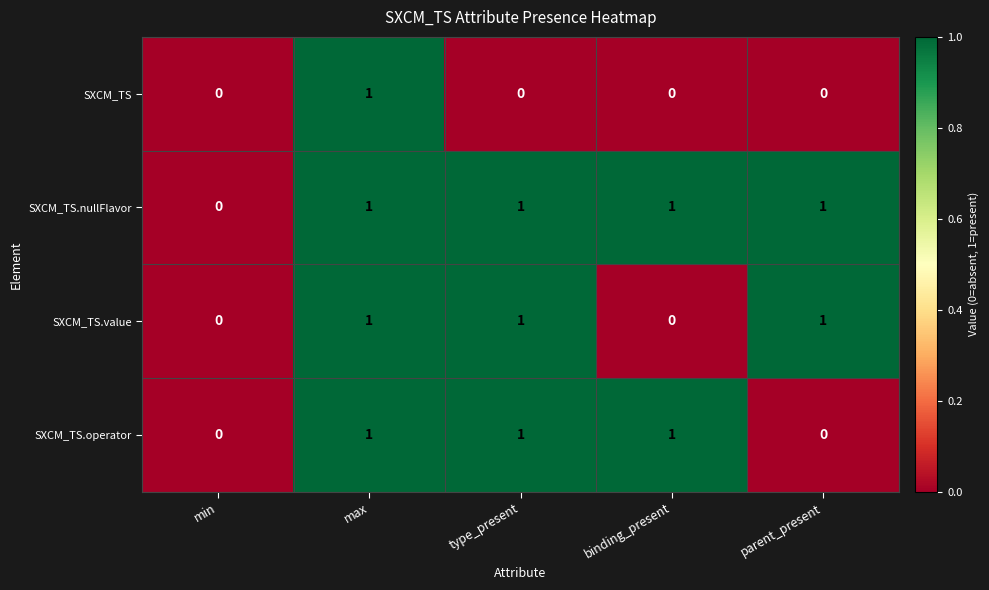

The value of SXCM_TS.operator at parent_present is 0. True or false?

True